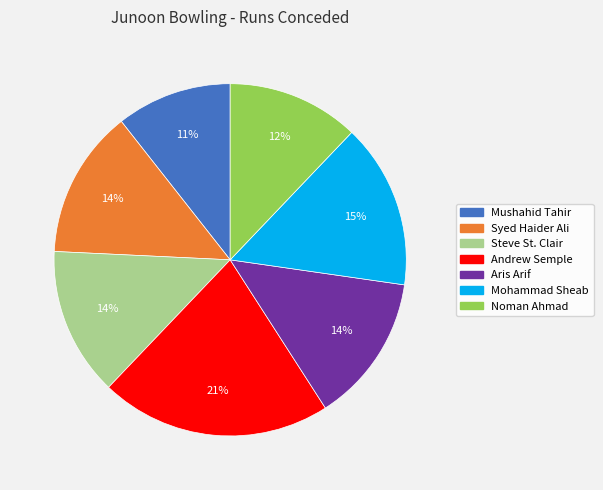

Is Mushahid Tahir the majority of the pie?

No